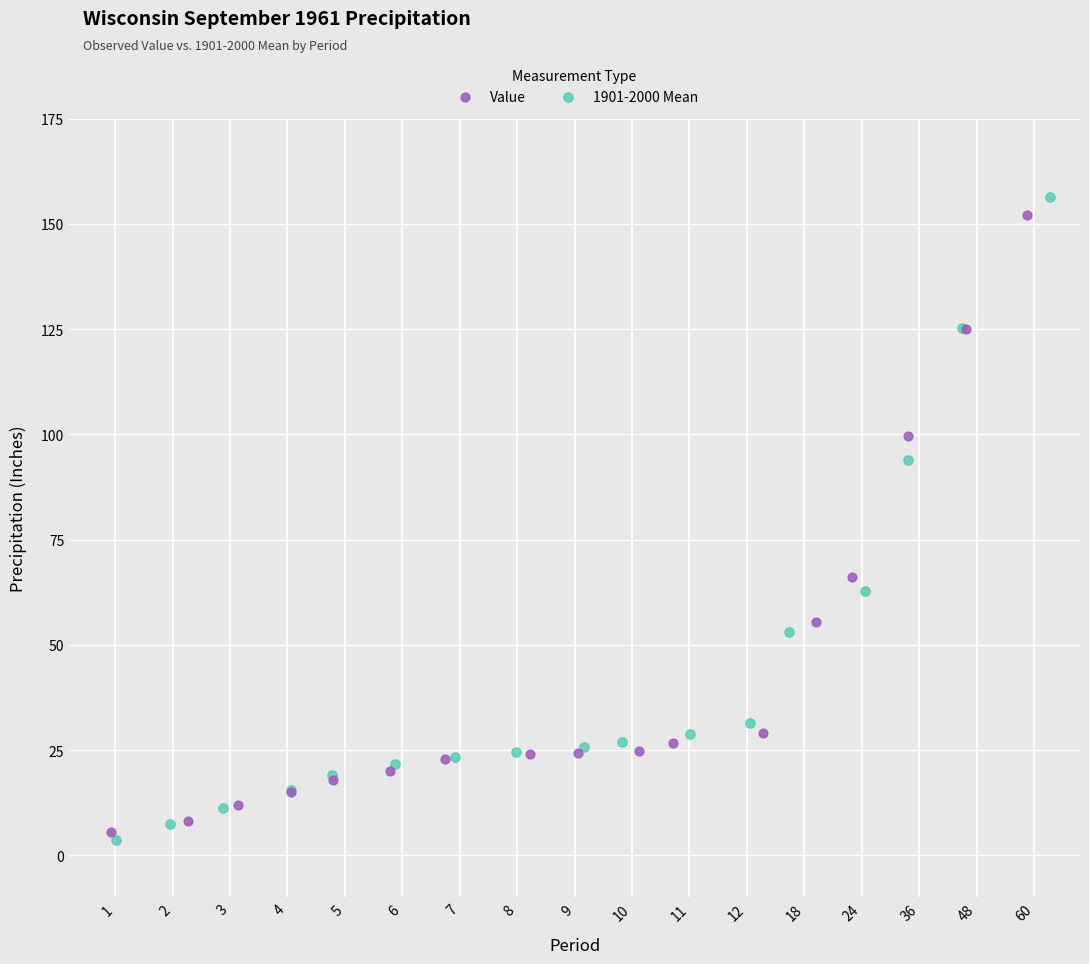

What are all the series names shown in the legend?

Value, 1901-2000 Mean